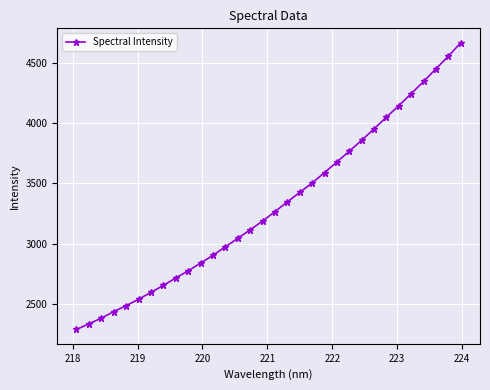

How many lines are shown in the chart?

1